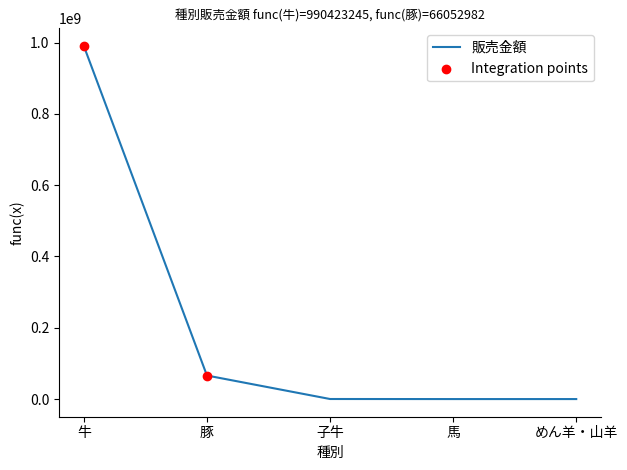

What is the ratio of the value at 牛 to the value at 豚?

15.0